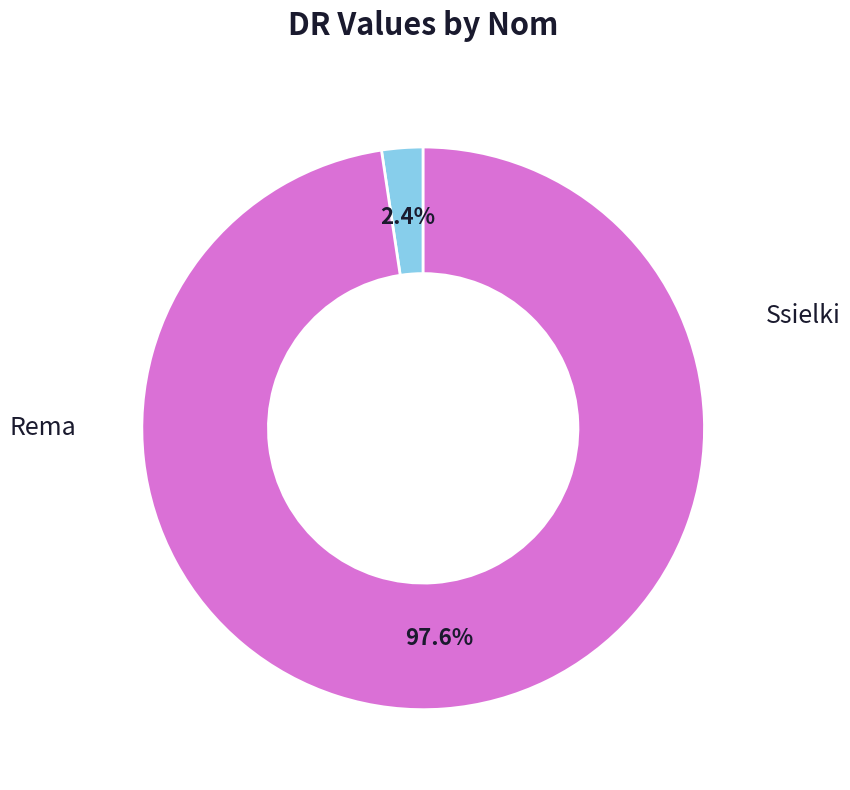

How many segments does this pie chart have?

2